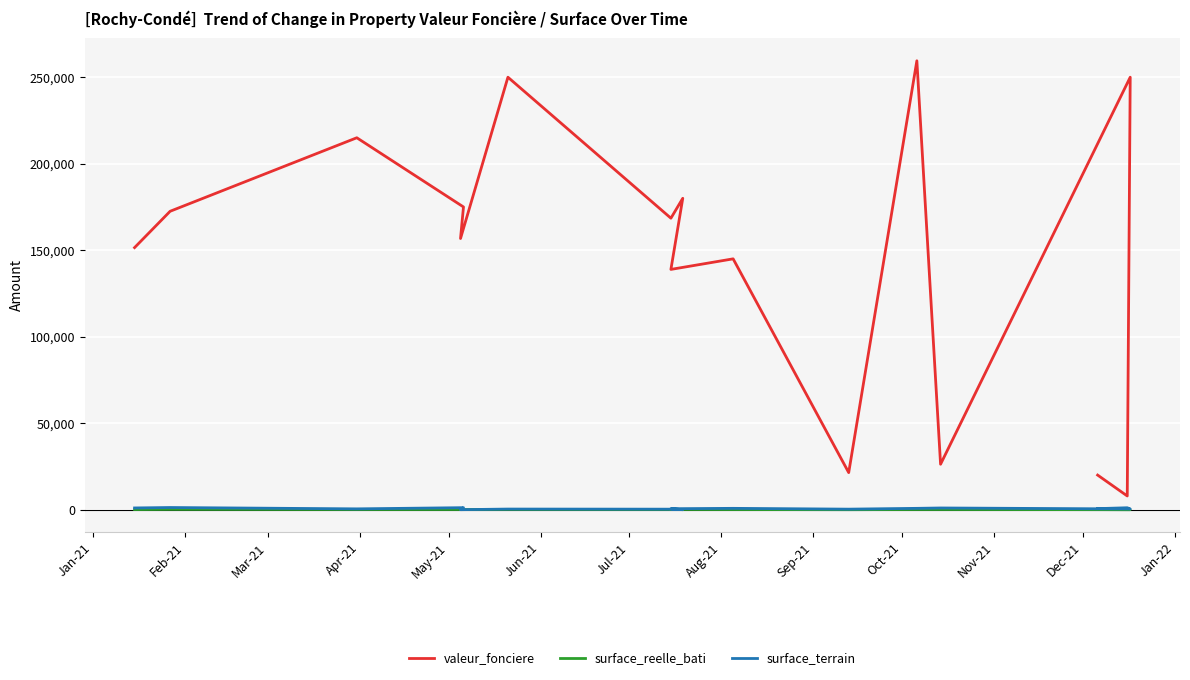

True or false: surface_reelle_bati has a value of 100.0 at Mar-21.

True